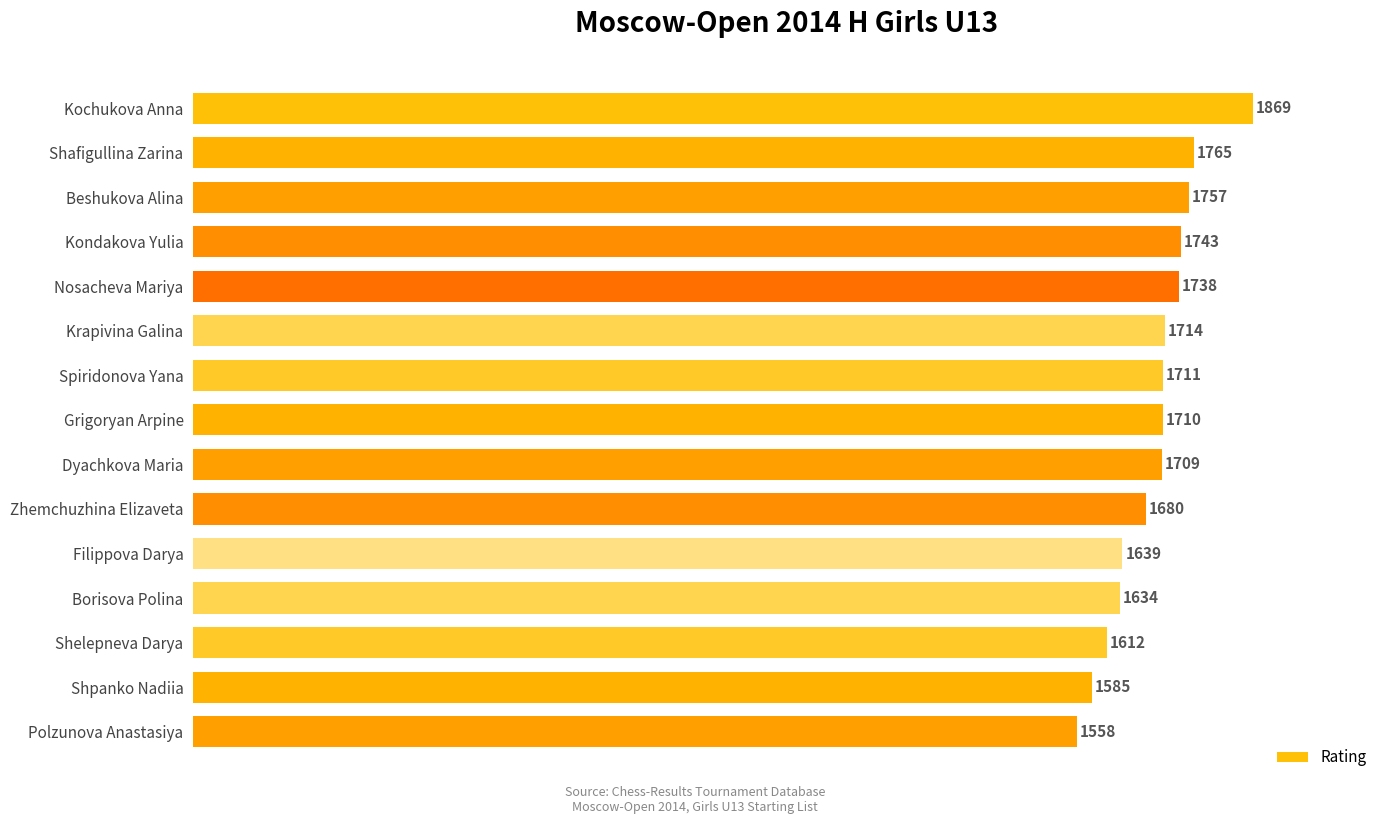

Which has a higher value, Shpanko Nadiia or Shelepneva Darya?

Shelepneva Darya